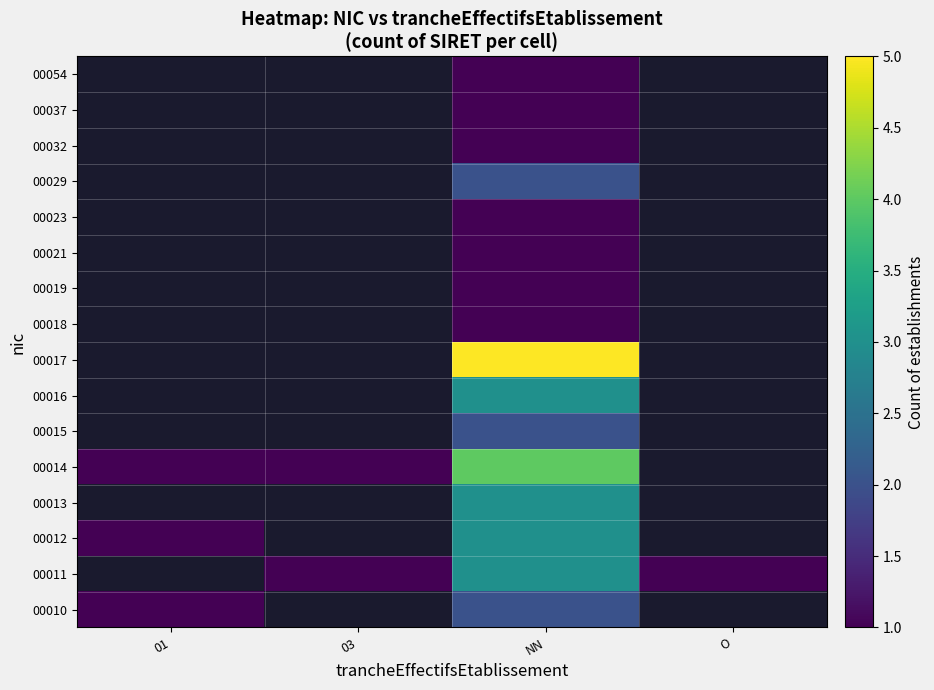

Is the value of 00037 at 01 greater than the value of 00011 at NN?

No